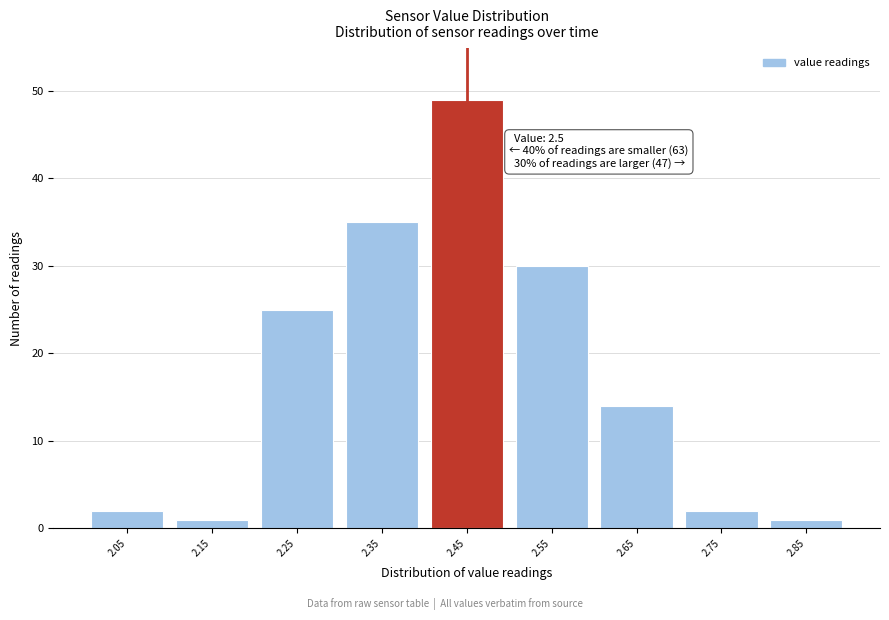

Reading left to right, transcribe all the data shown in this chart.

2	1	25	35	49	30	14	2	1